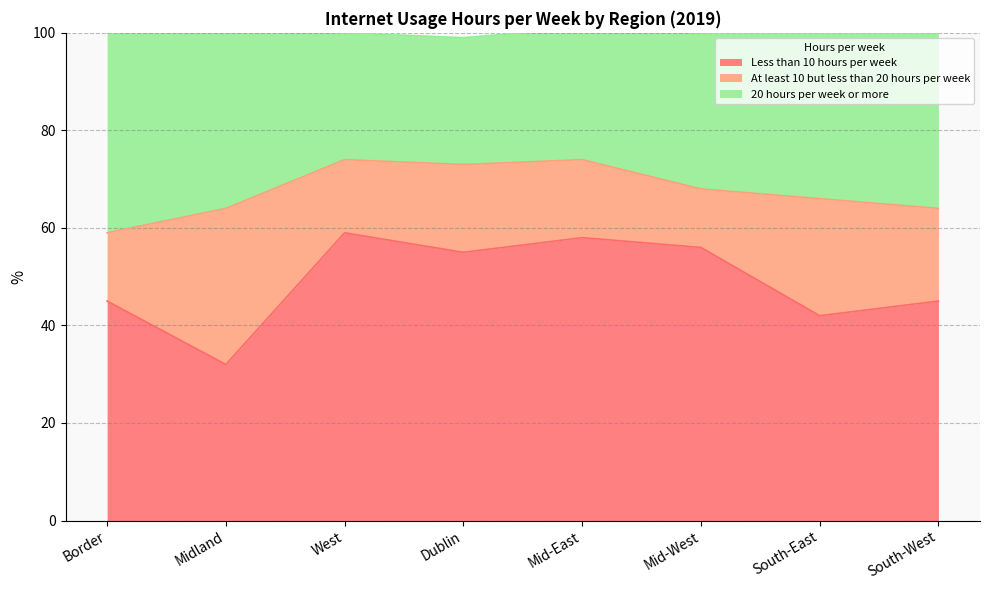

True or false: Less than 10 hours per week has more than 2 points higher than both neighbors.

False